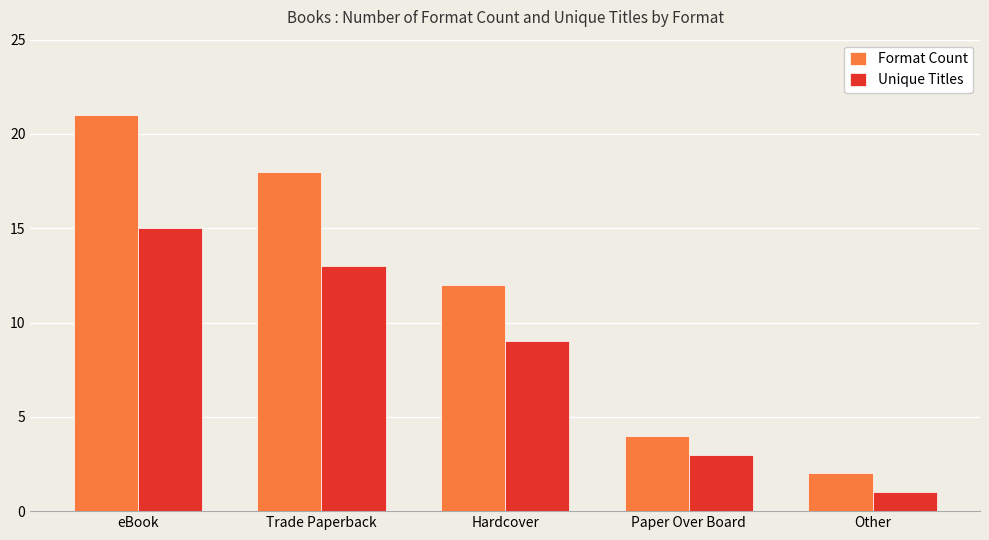

What is the minimum value for Format Count?

2